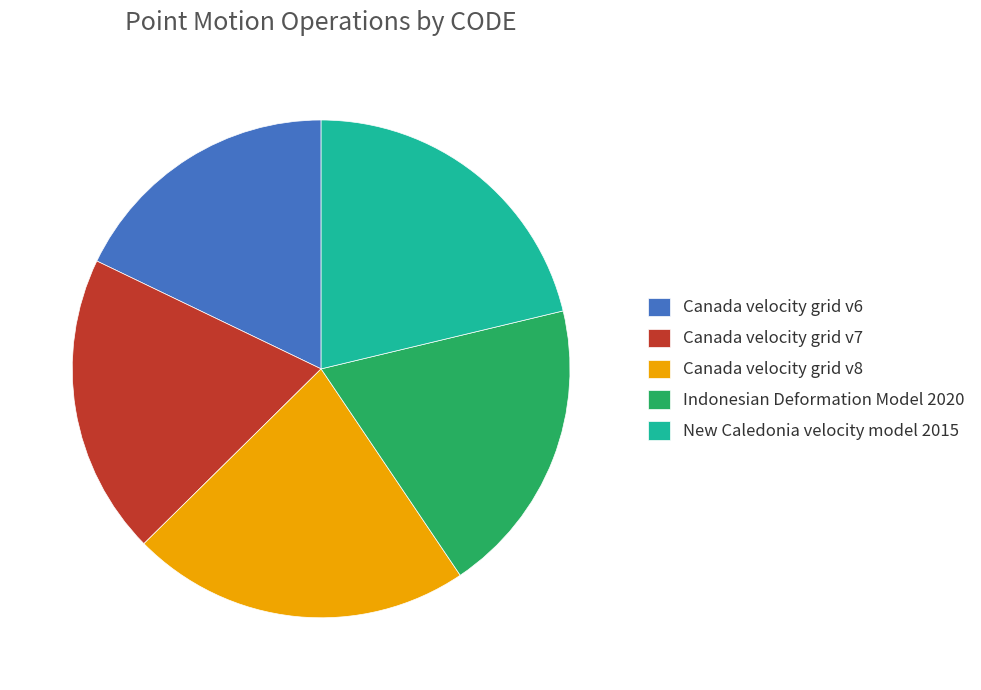

Is it true that Indonesian Deformation Model 2020 is 19% of the pie?

True